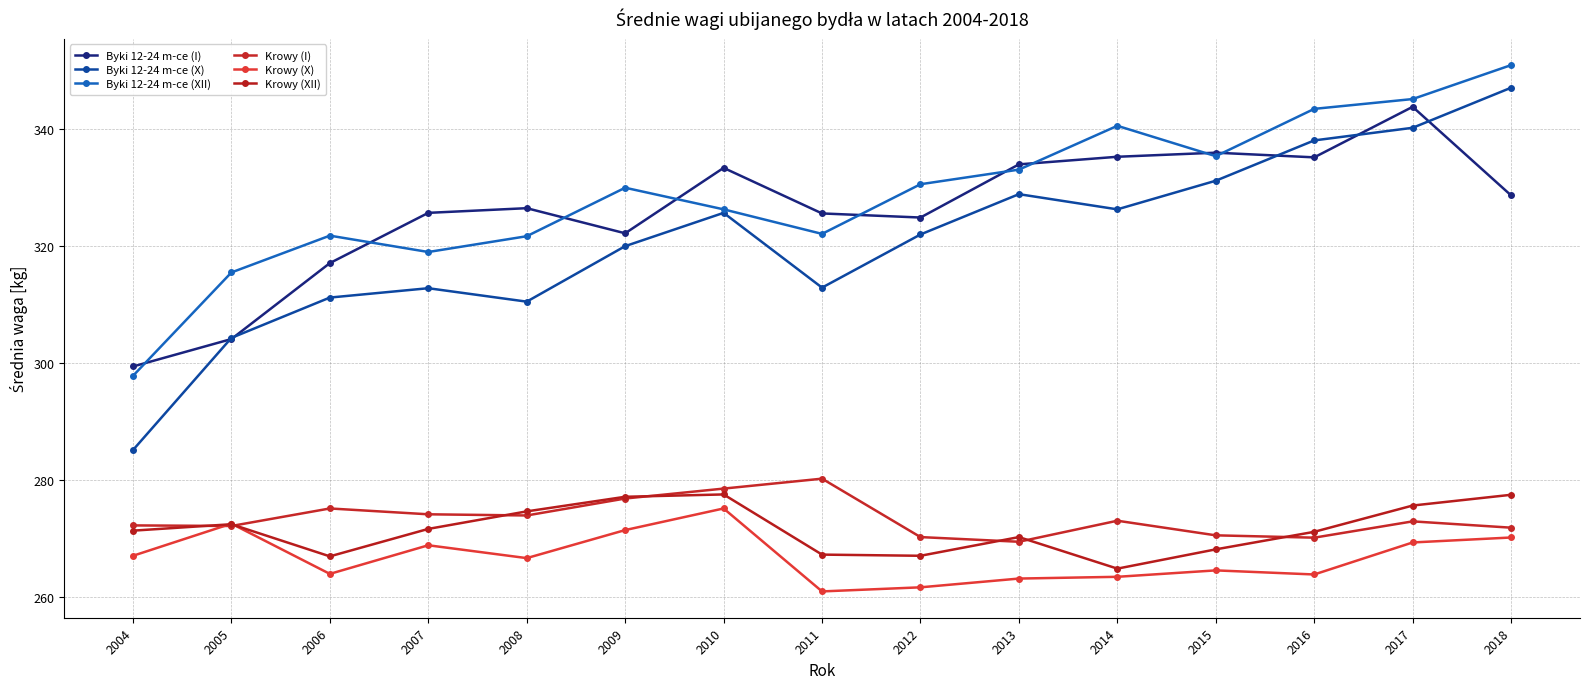

What is the difference between the maximum and minimum values in the Byki 12-24 m-ce (X) series?

62.0